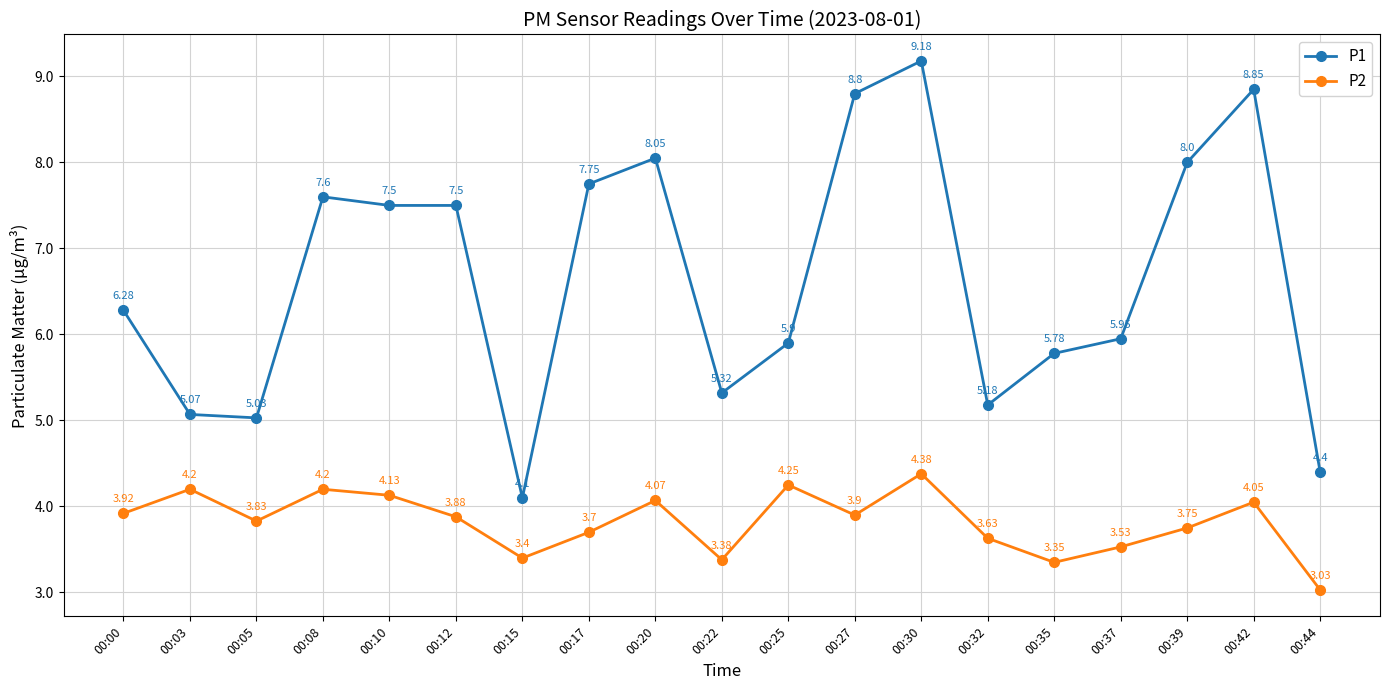

Which series has the largest total across all categories?

P1